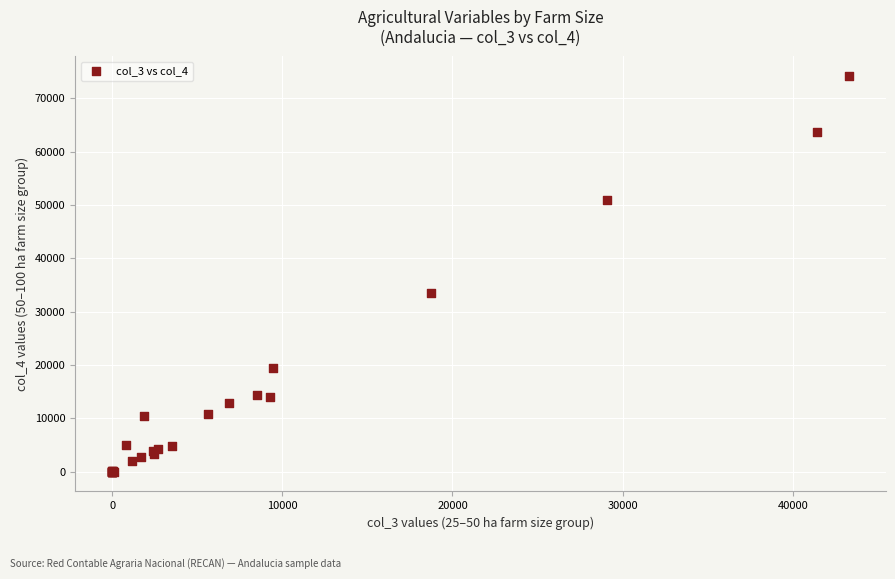

What Y value in the scatter plot is closest to 37079?

33439.0